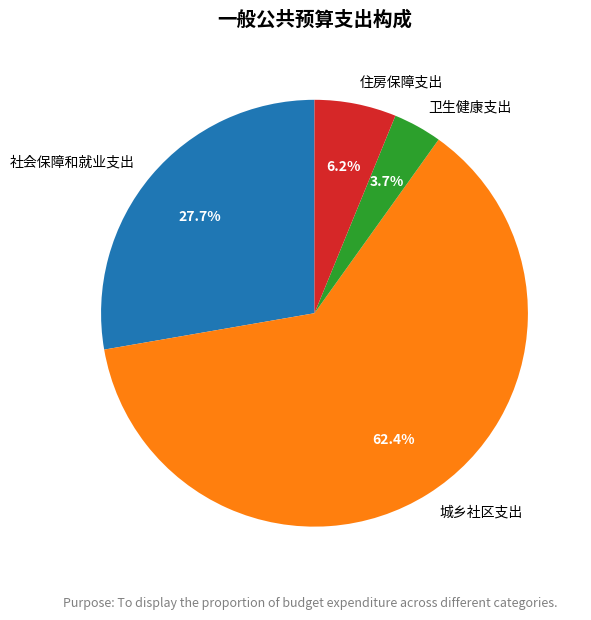

What percentage is the 住房保障支出 slice, to the nearest percent?

6%